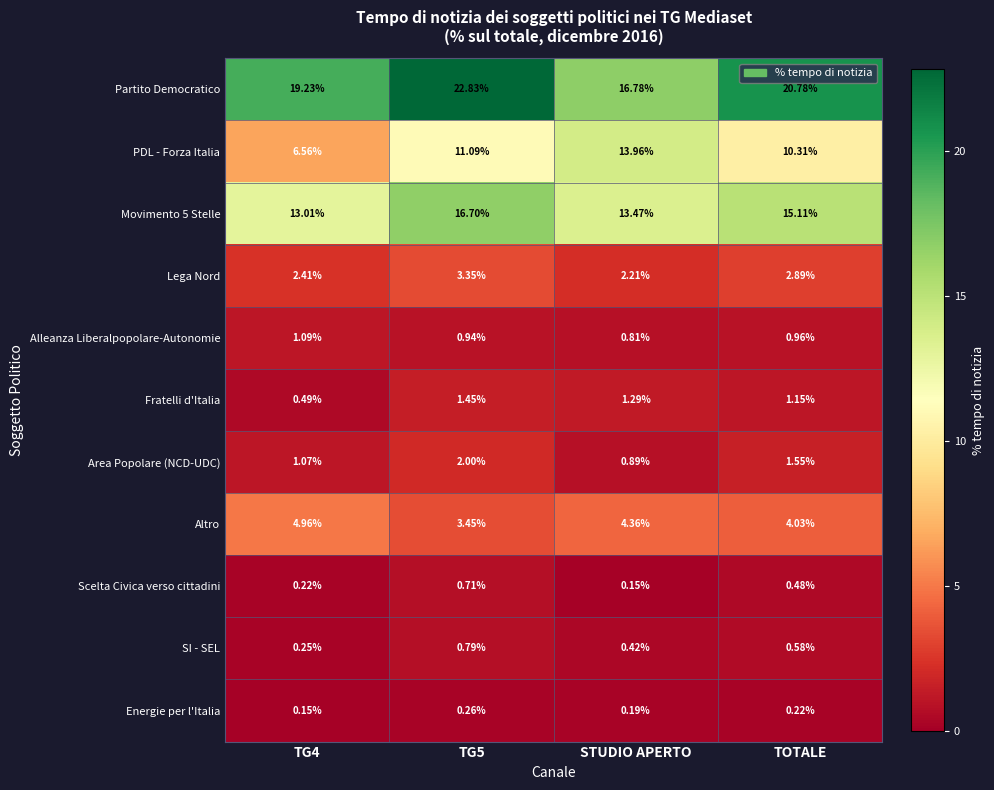

Which series has the largest range (max minus min)?

PDL - Forza Italia